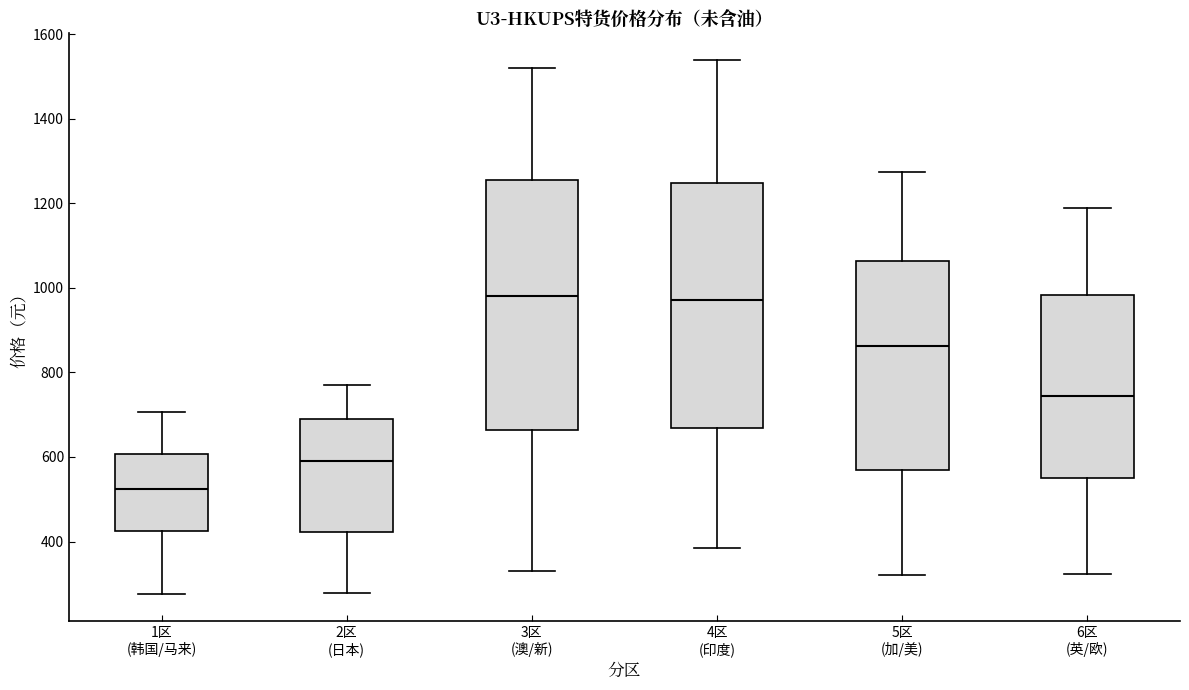

Reading left to right, transcribe this box plot: for each box, give where its median line is, the range the box spans, and where its two whiskers end, as read against the y-axis. The values are not printed on the chart, so give them approximately, as read against the axis.

1区 (韩国/马来): median 520, box 420 to 600, whiskers 280 to 700
2区 (日本): median 580, box 420 to 680, whiskers 280 to 780
3区 (澳/新): median 980, box 660 to 1260, whiskers 320 to 1520
4区 (印度): median 980, box 660 to 1240, whiskers 380 to 1540
5区 (加/美): median 860, box 580 to 1060, whiskers 320 to 1280
6区 (英/欧): median 740, box 540 to 980, whiskers 320 to 1200